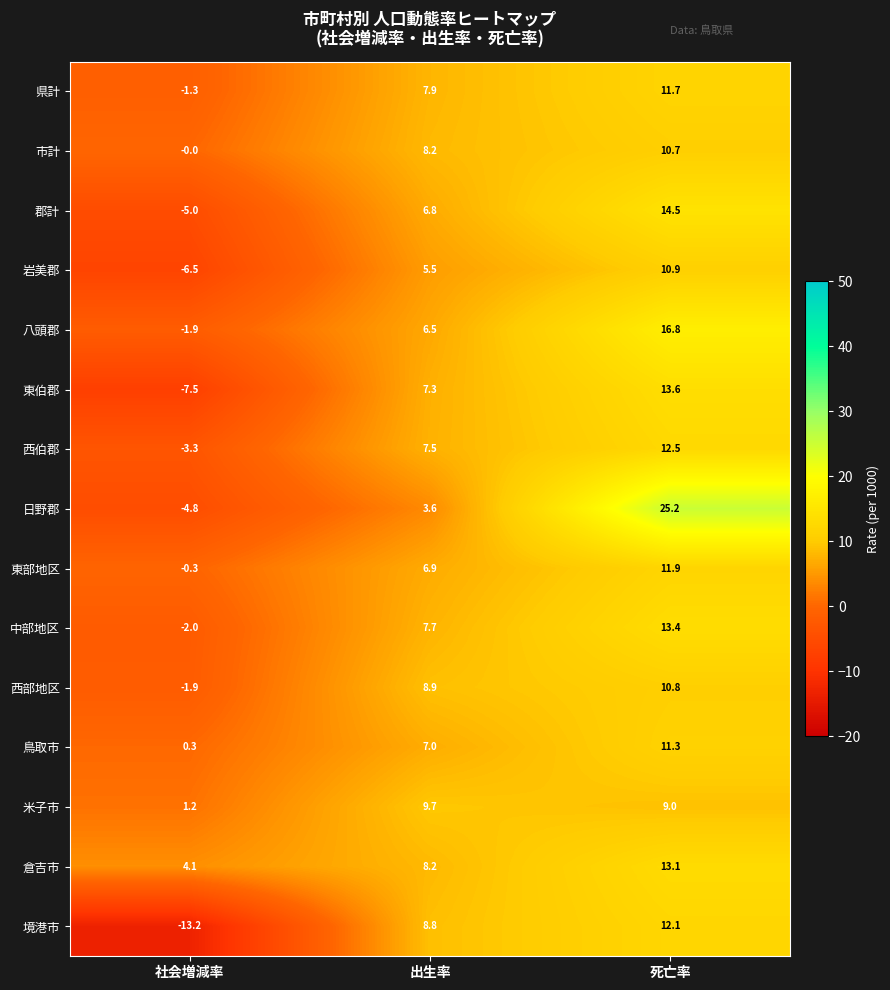

How many values in 東部地区 are above zero?

2